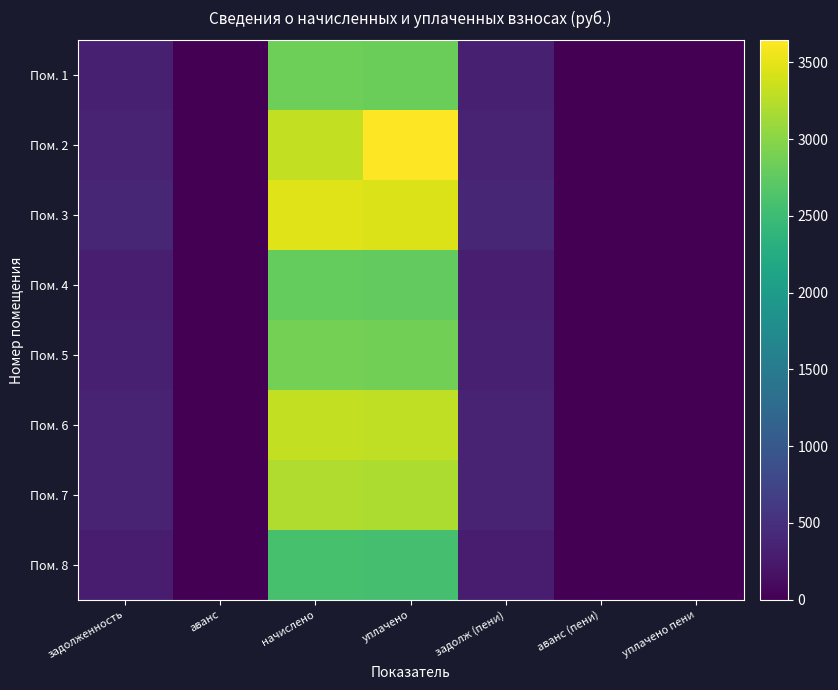

At how many categories does at least one series exceed 487?

2